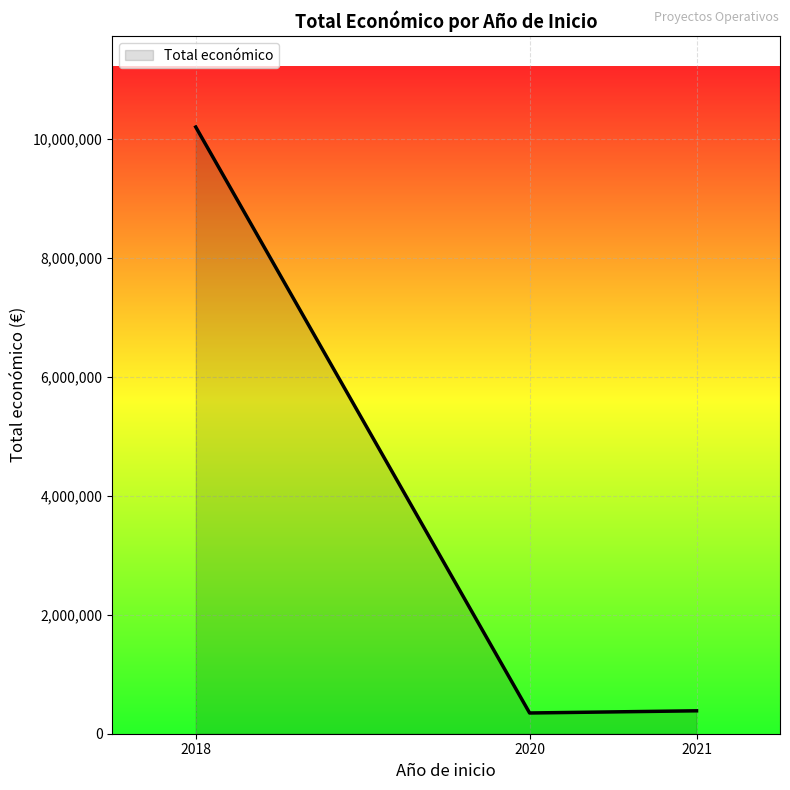

The value at 2018 is 16139872. True or false?

False